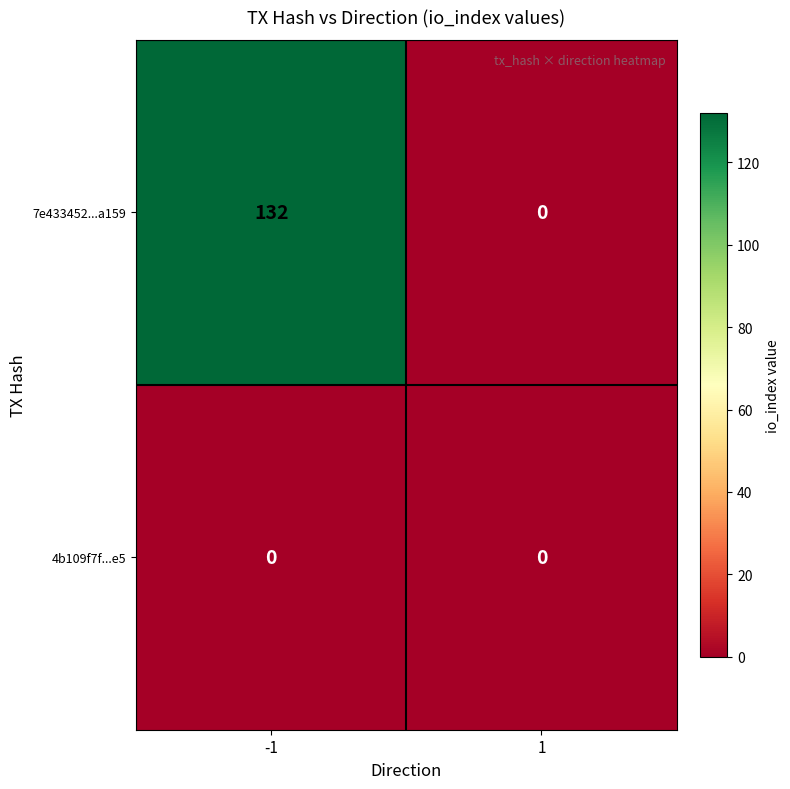

Rank the series by their average value, from highest to lowest.

7e433452...a159, 4b109f7f...e5